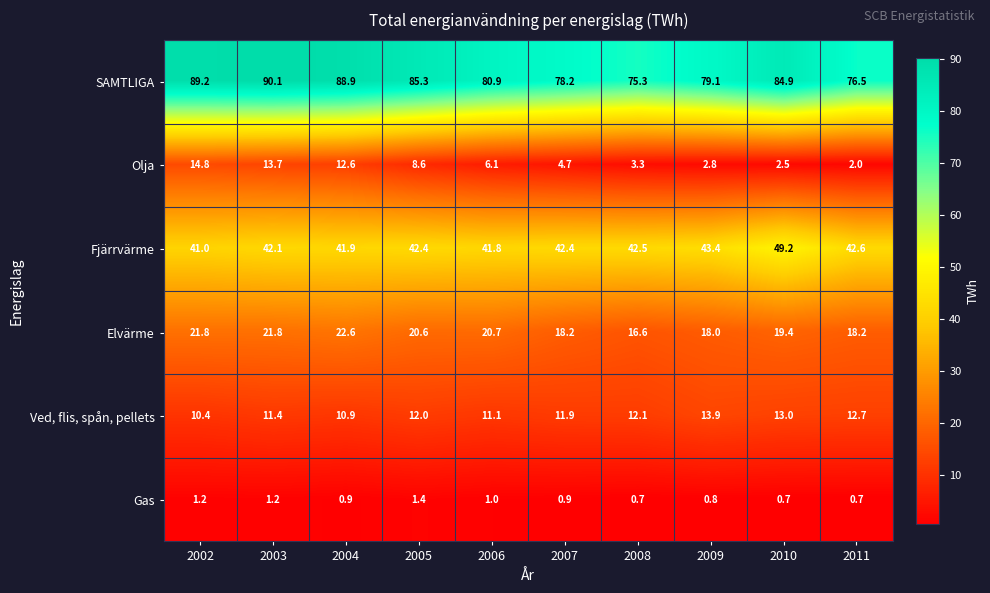

What is the sum of the Fjärrvärme values at 2005 and 2008?

84.9